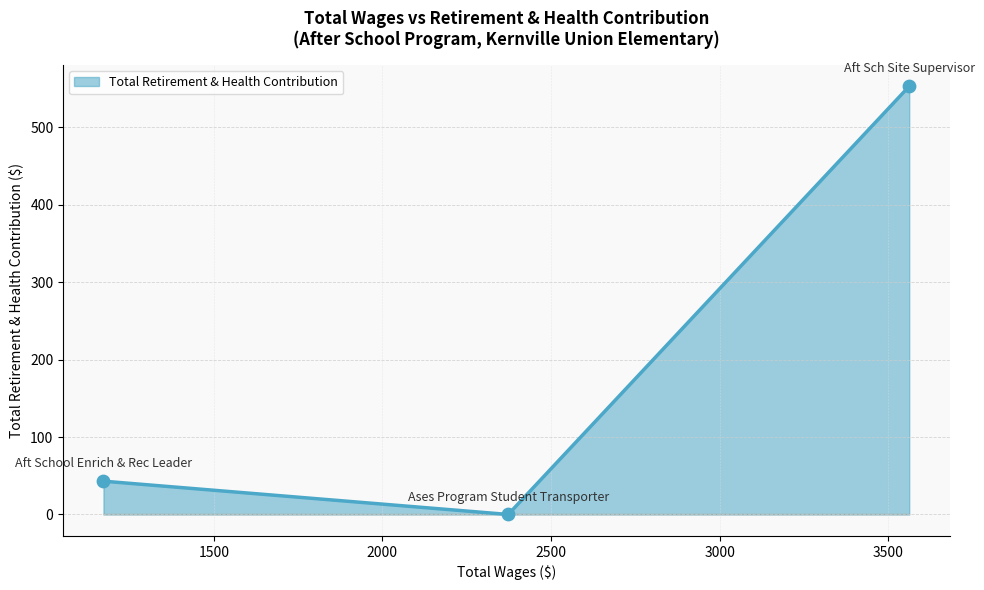

What is the difference between the maximum and second lowest values?

510